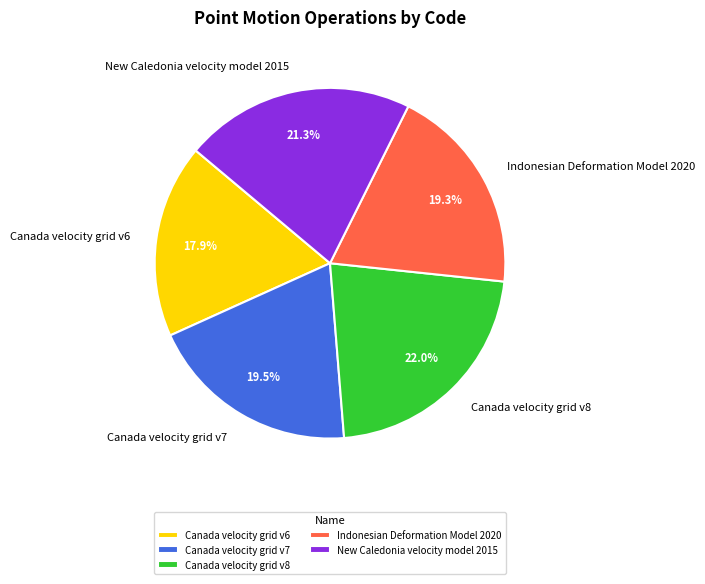

Is it true that Canada velocity grid v6 is 5% of the pie?

False